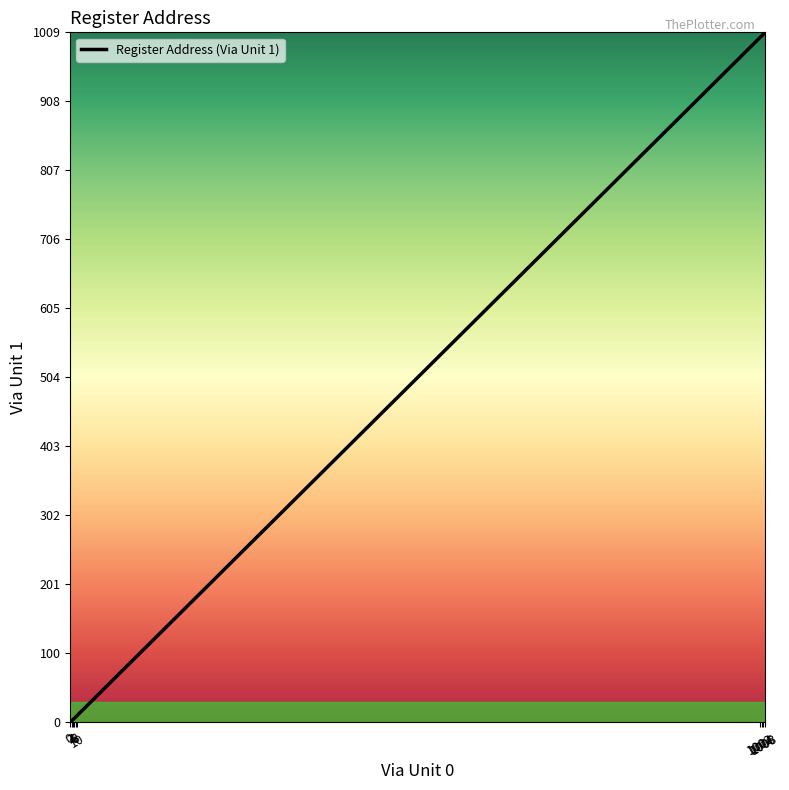

What is the difference between the maximum and minimum values?

1009